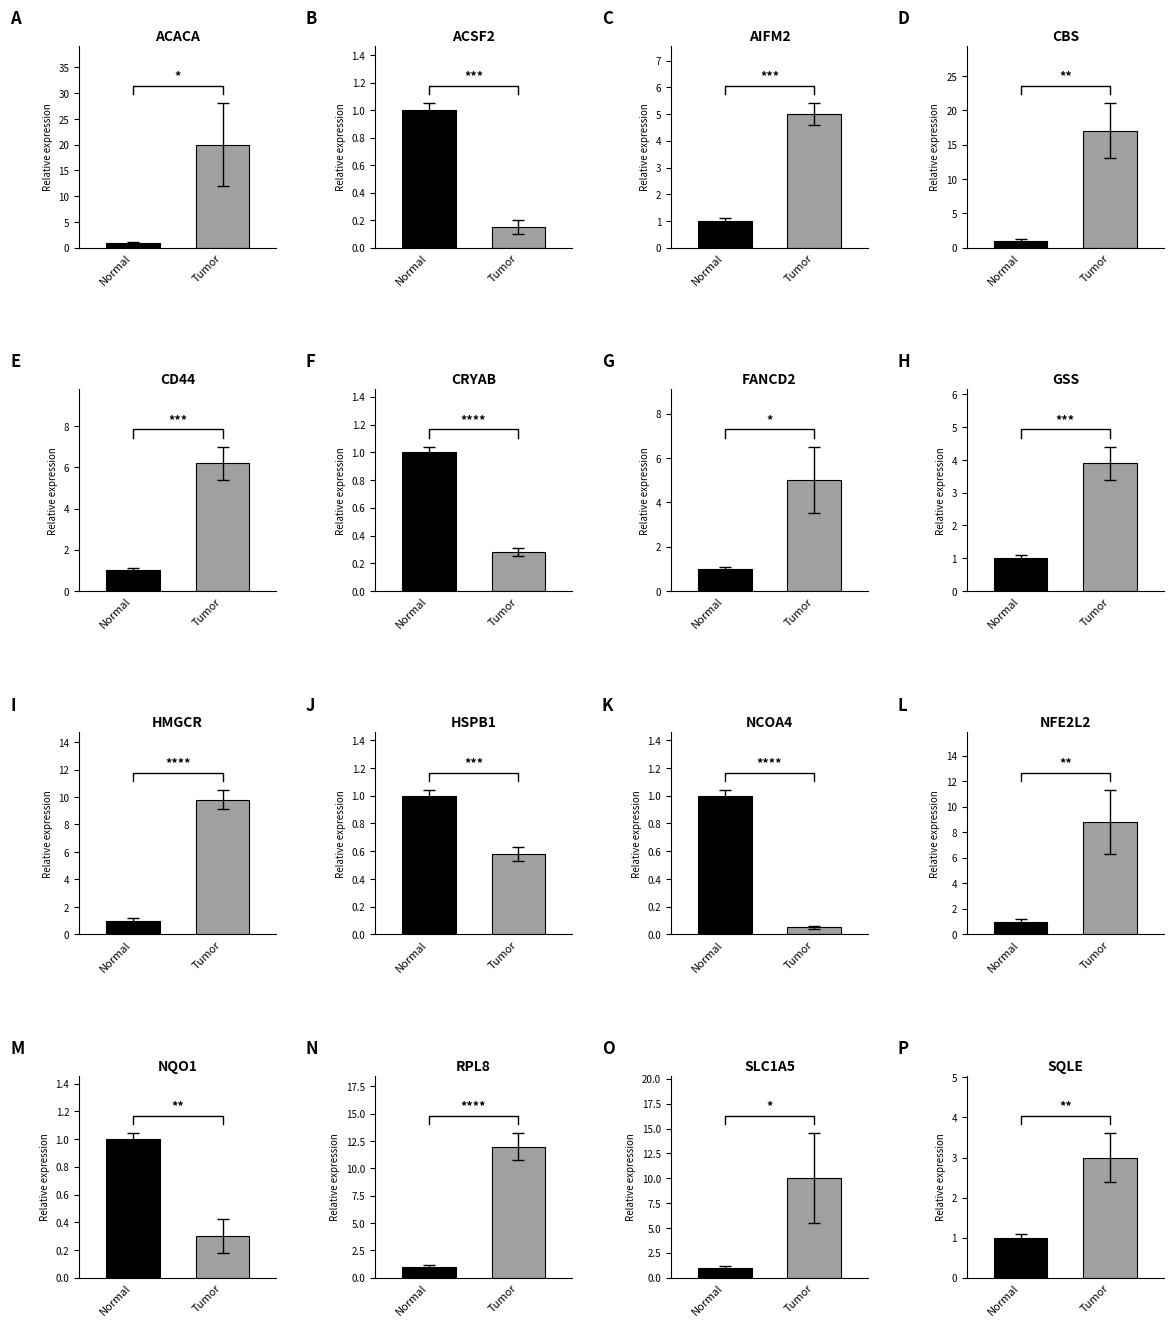

The value of actual at 12 is 9.3. True or false?

False